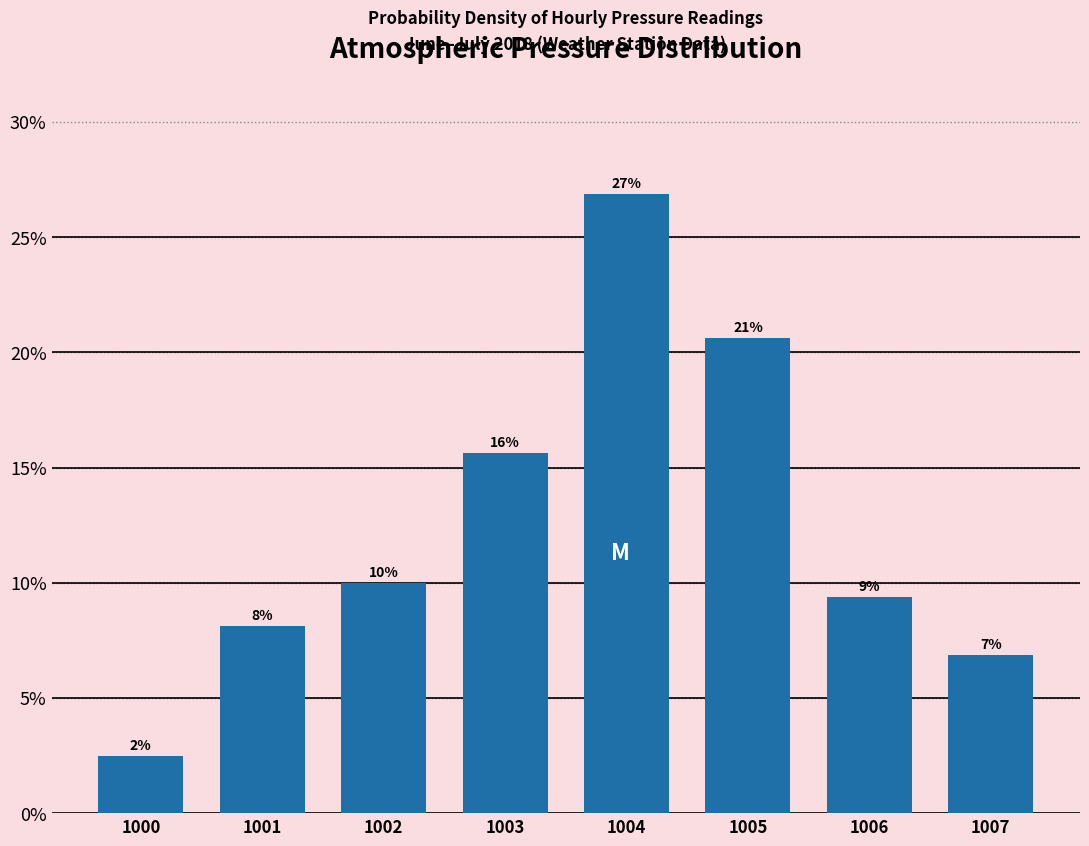

Are the bars horizontal?

No